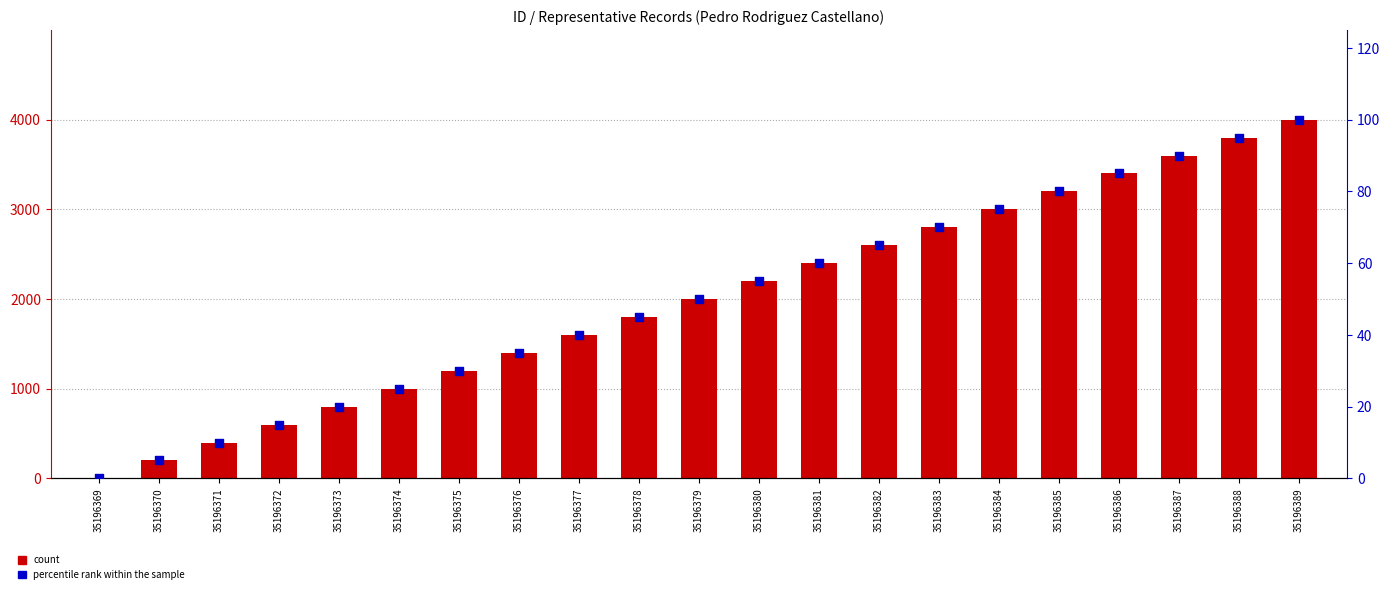

Which series has the largest Y range (max minus min)?

count